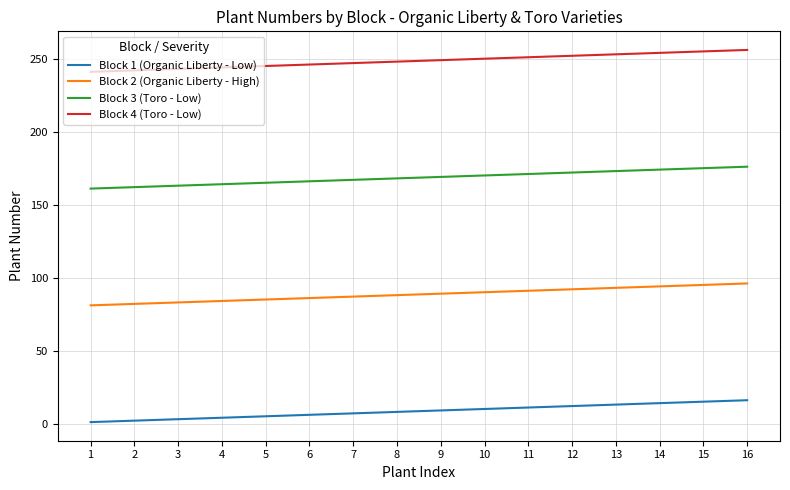

What is the maximum value shown in the chart?

256